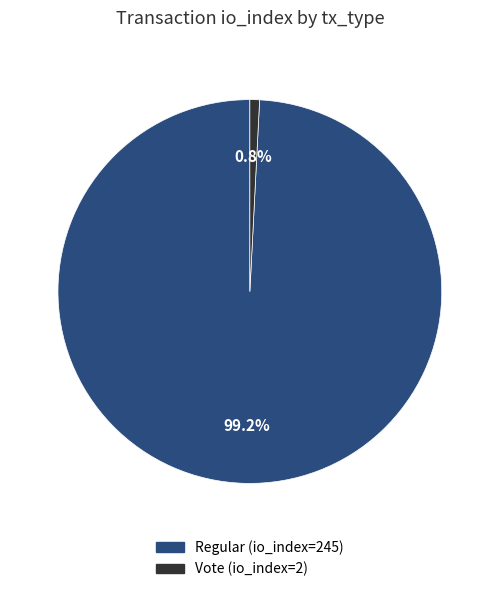

Combined, do Vote (io_index=2) and Regular (io_index=245) account for over 50%?

Yes